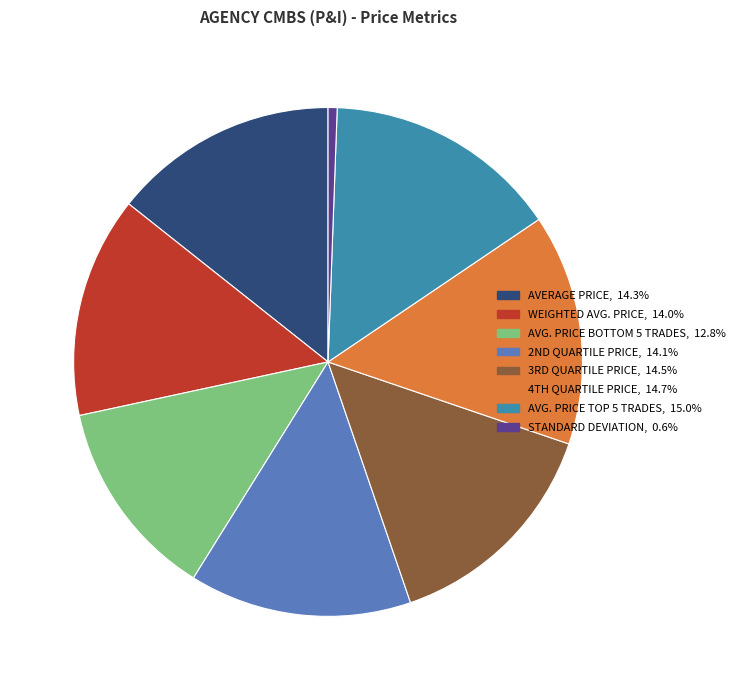

Is there a majority slice in this chart?

No